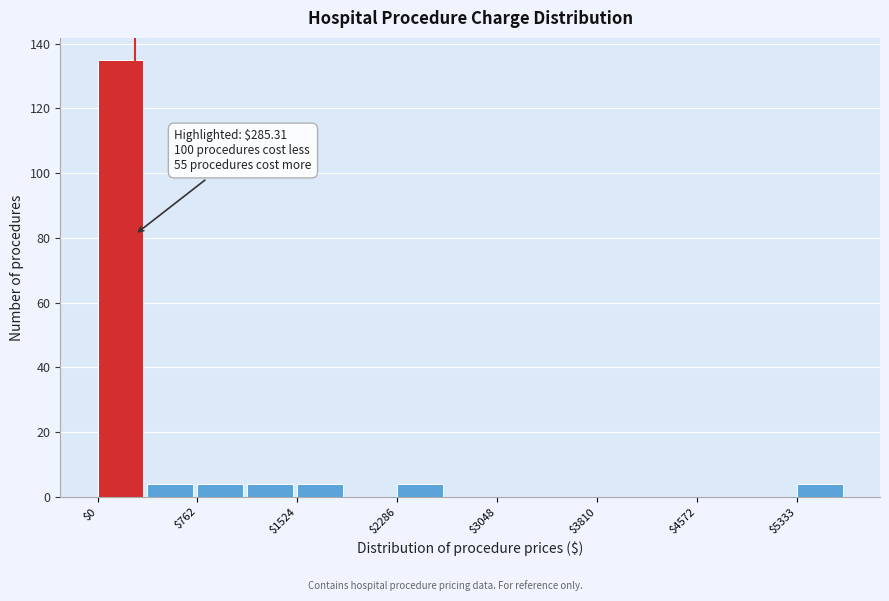

Around what value on the x-axis is the tallest bar? Give the approximate position of its centre, as read against the axis.

200